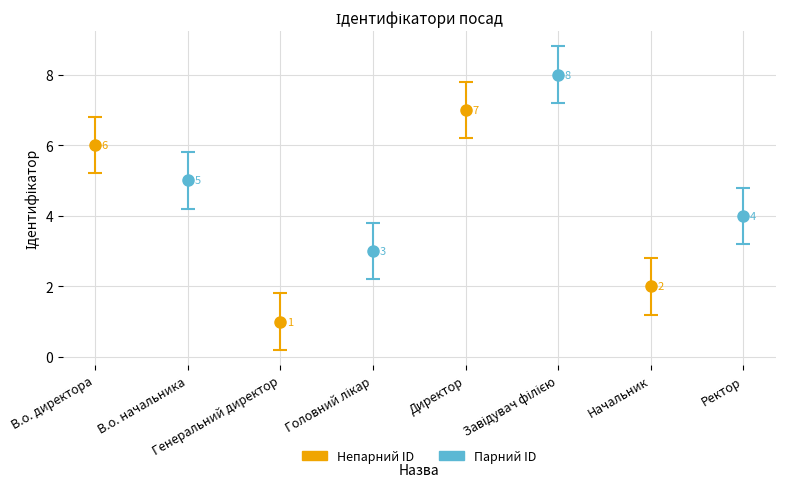

The chart shows a value of 5 at Головний лікар. True or false?

False